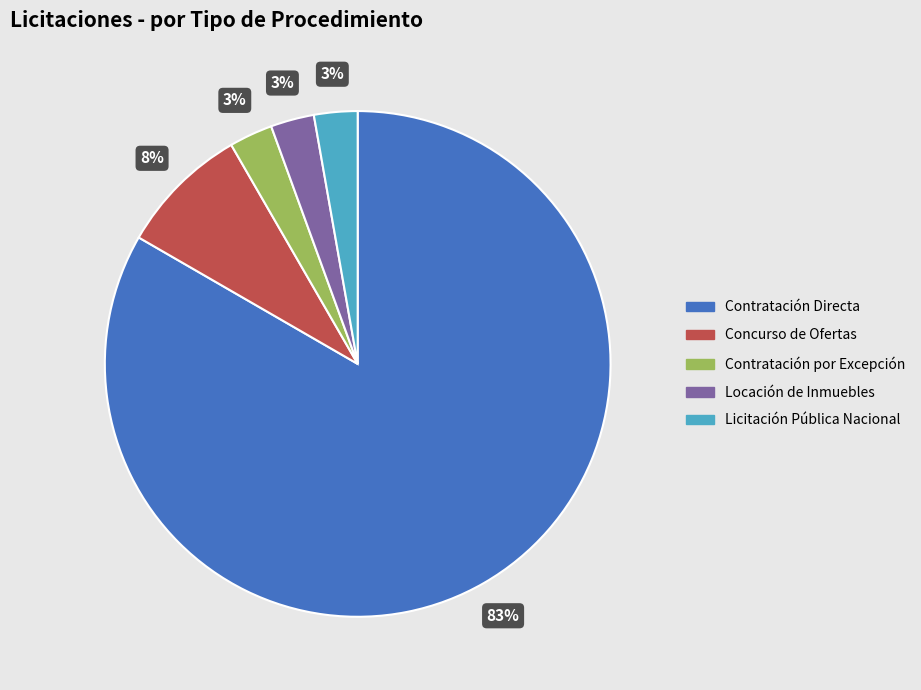

Does any single category account for the majority?

Yes